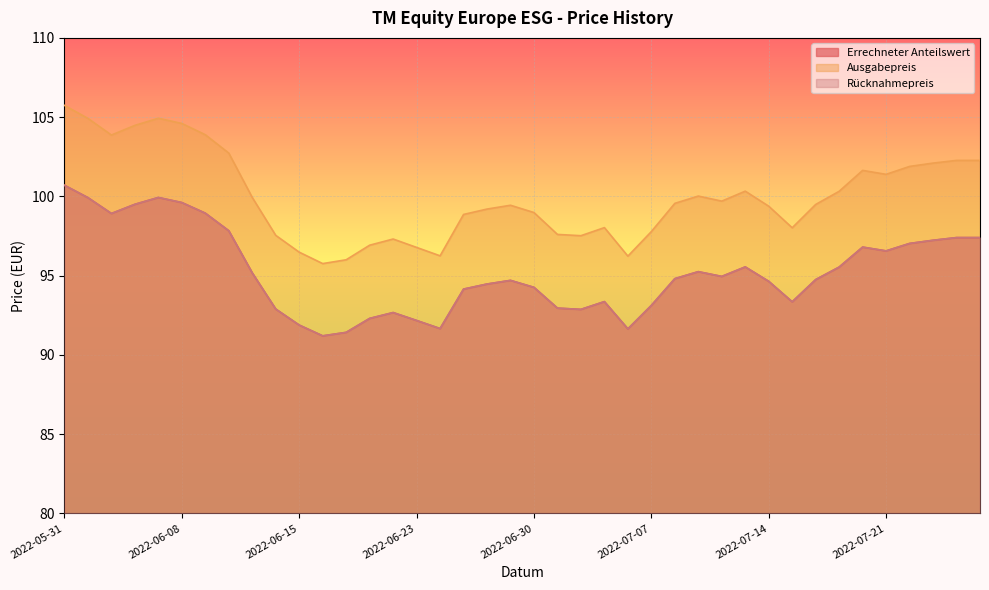

At which label is Rücknahmepreis closest to 95?

2022-07-12